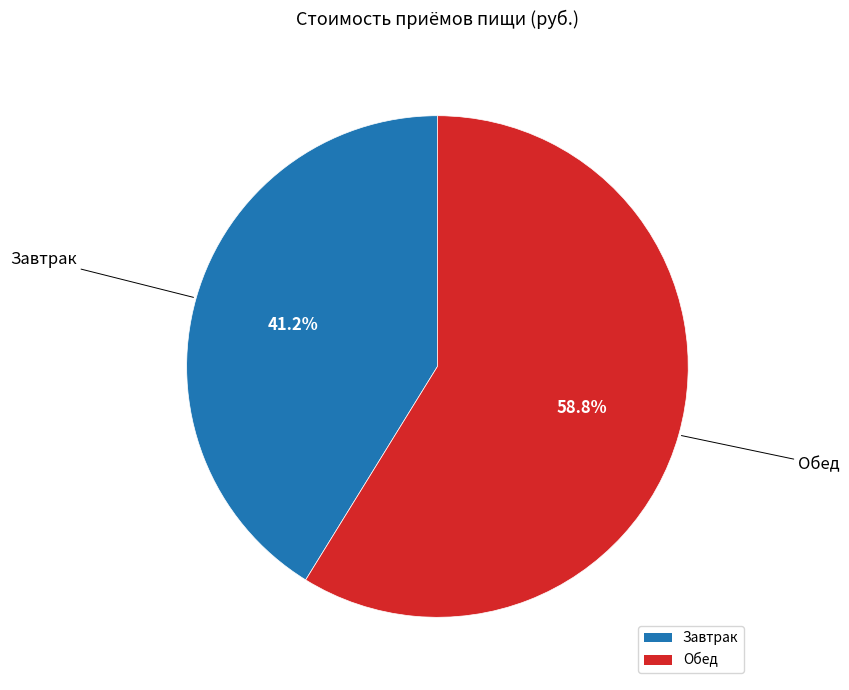

Count the number of slices in the pie.

2